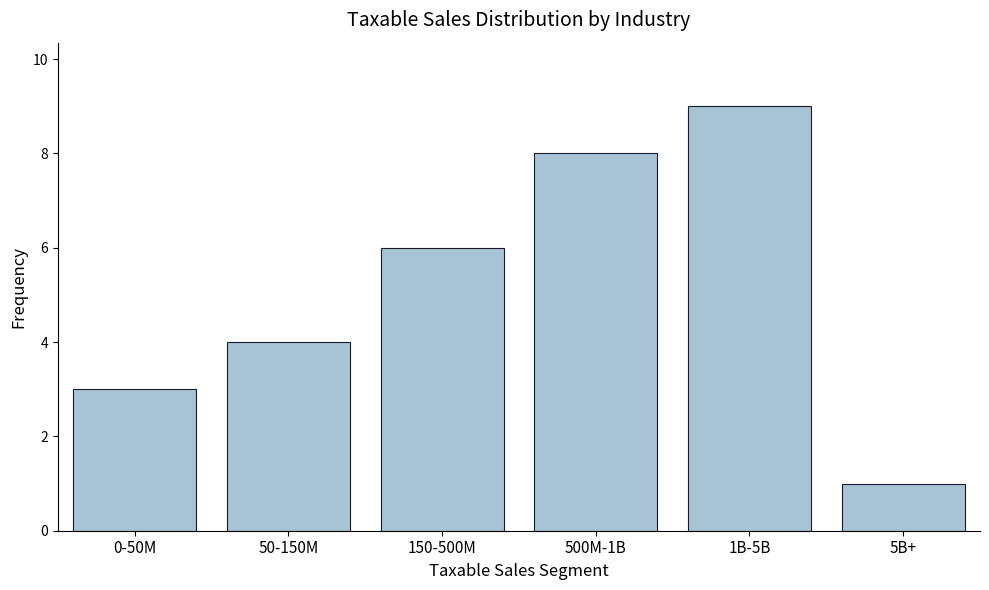

Reading right to left, transcribe all the data shown in this chart.

1	9	8	6	4	3